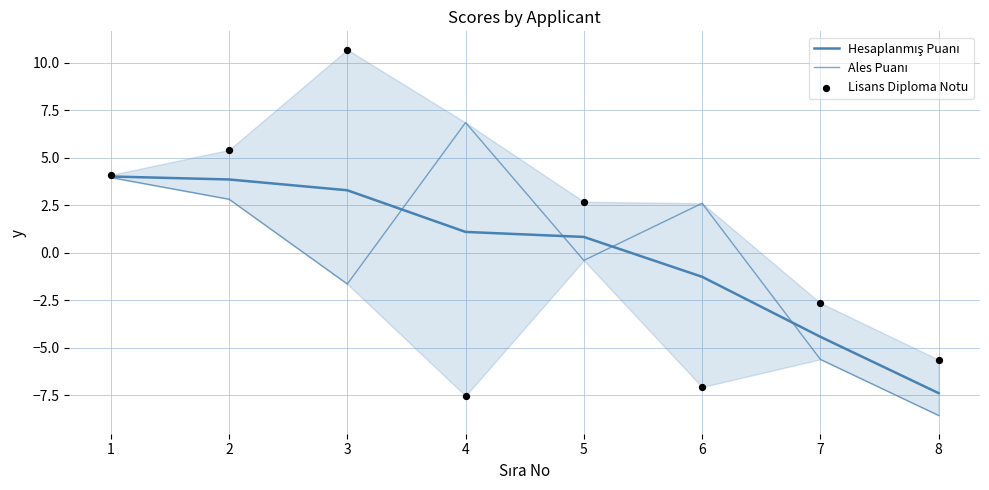

What are all the series names shown in the legend?

Hesaplanmış Puanı, Ales Puanı, Lisans Diploma Notu